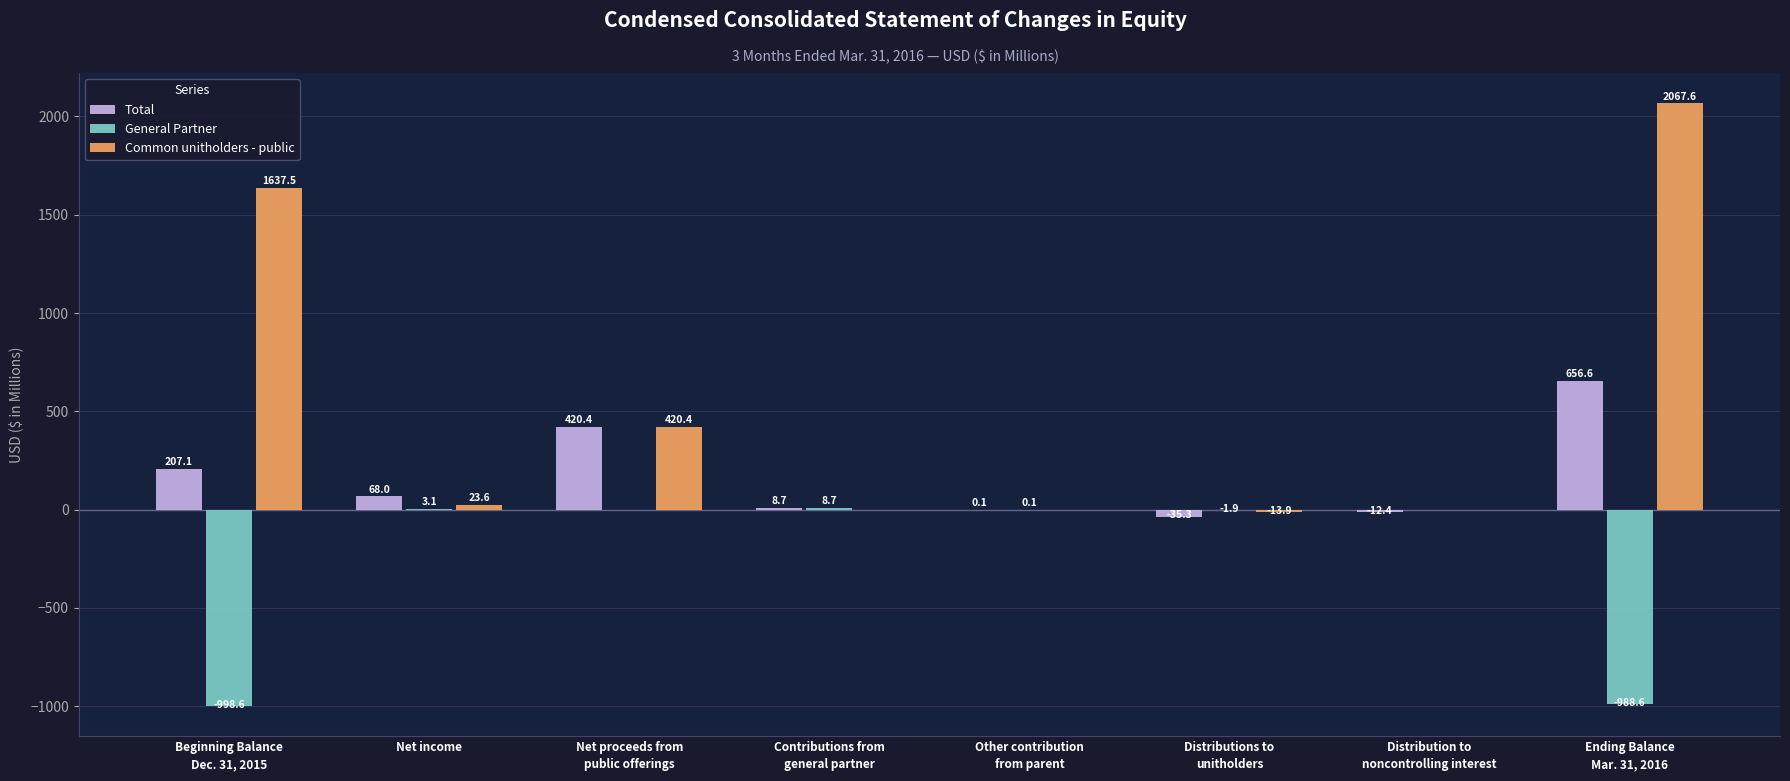

Is it true that Common unitholders - public equals 0.0 at Distribution to
noncontrolling interest?

True